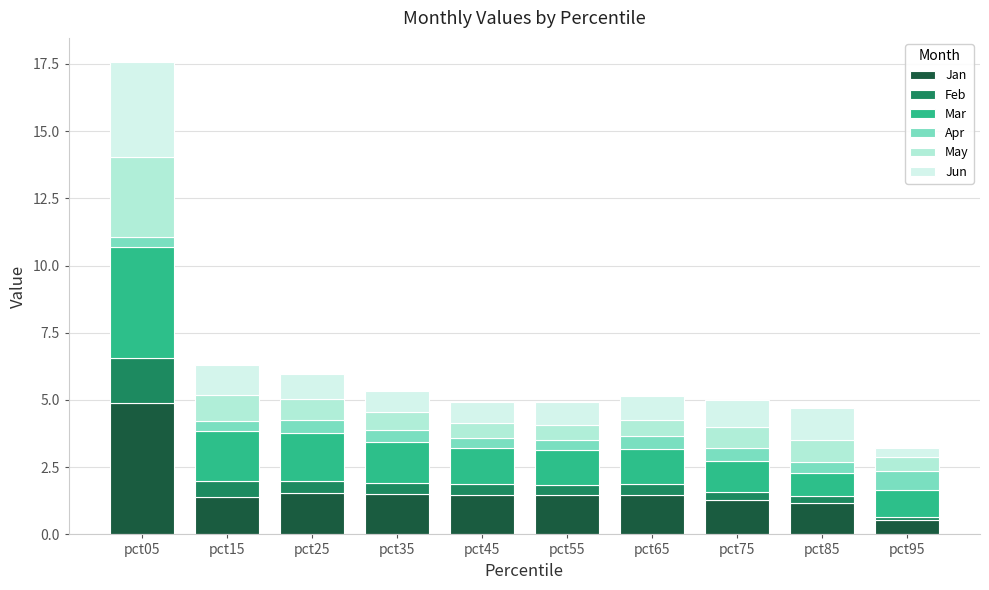

Which category has the highest value in the Jan series?

pct05